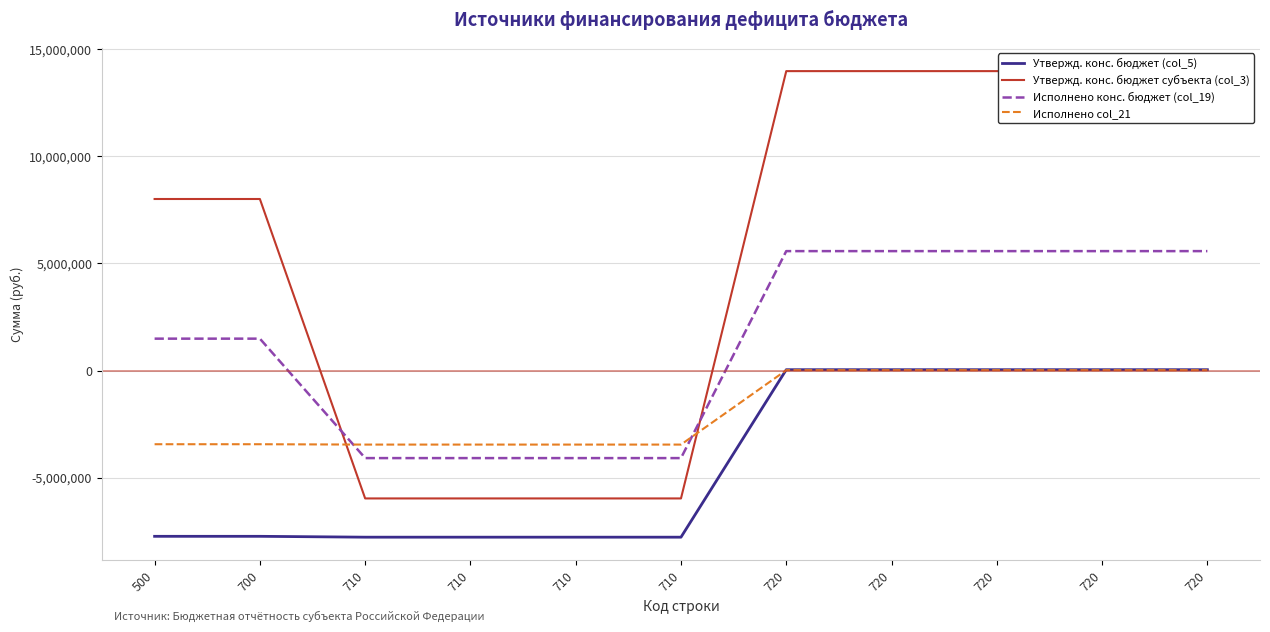

What is the total value across all series at 720?

19592453.6